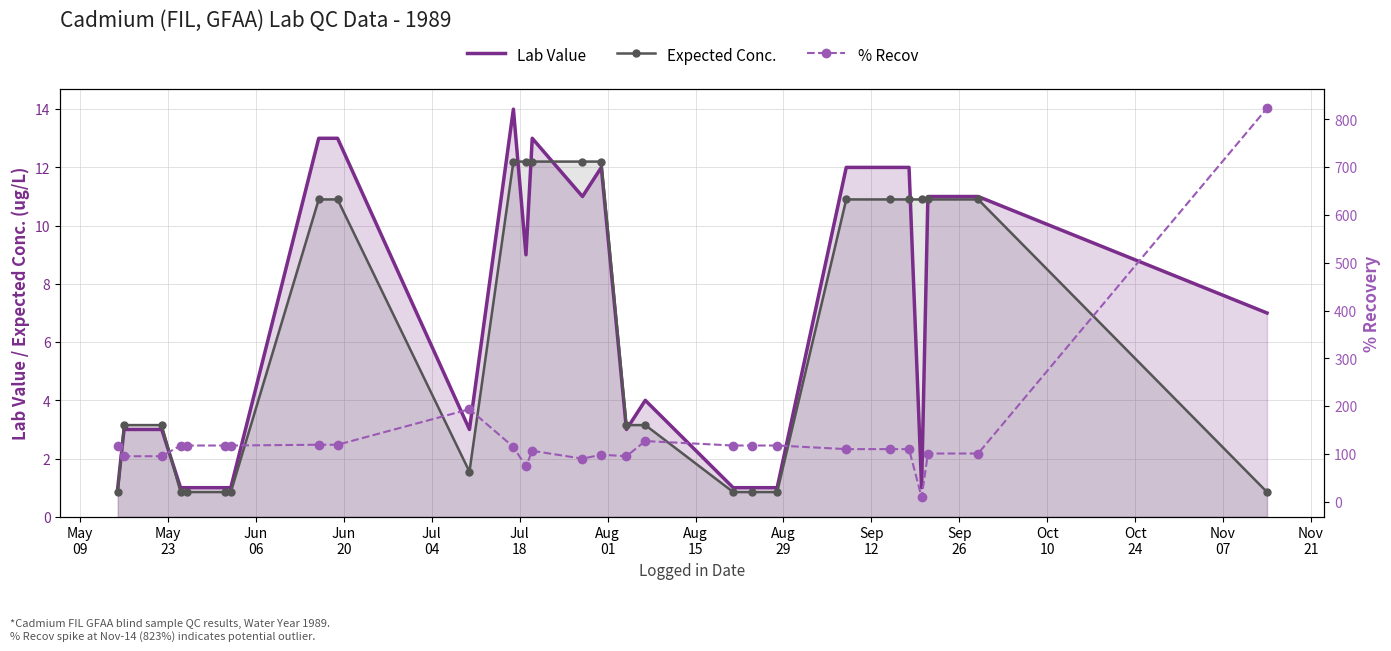

What is the minimum value for Lab Value?

1.0